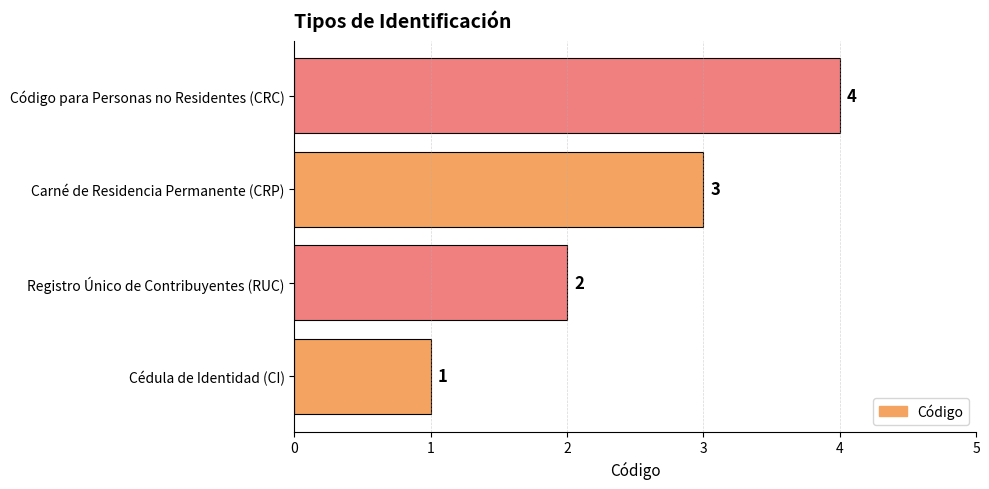

Count the values in the range 2 to 4.

3